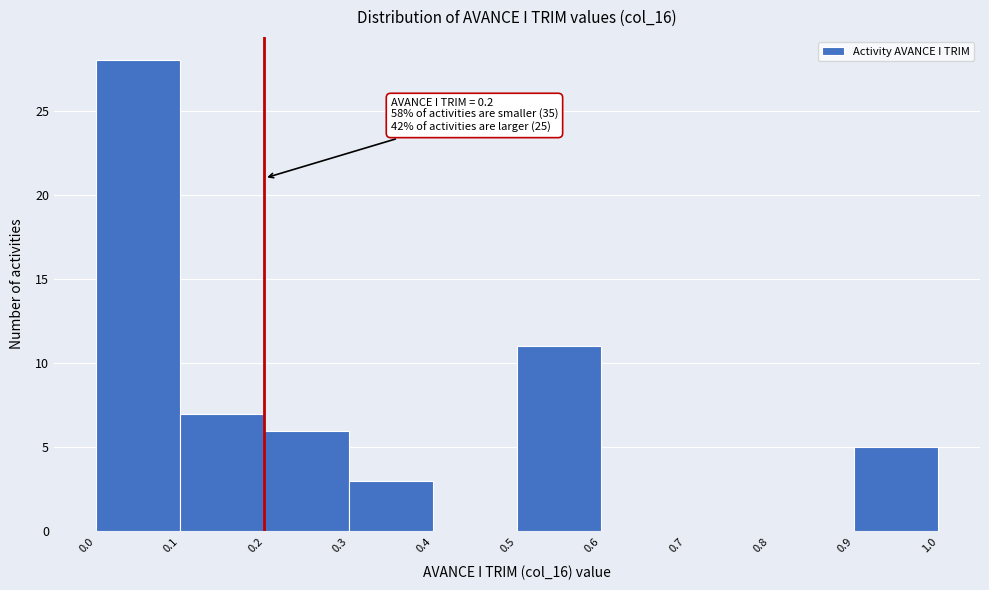

Over which range of the x-axis is the bar tallest?

0.0 to 0.1